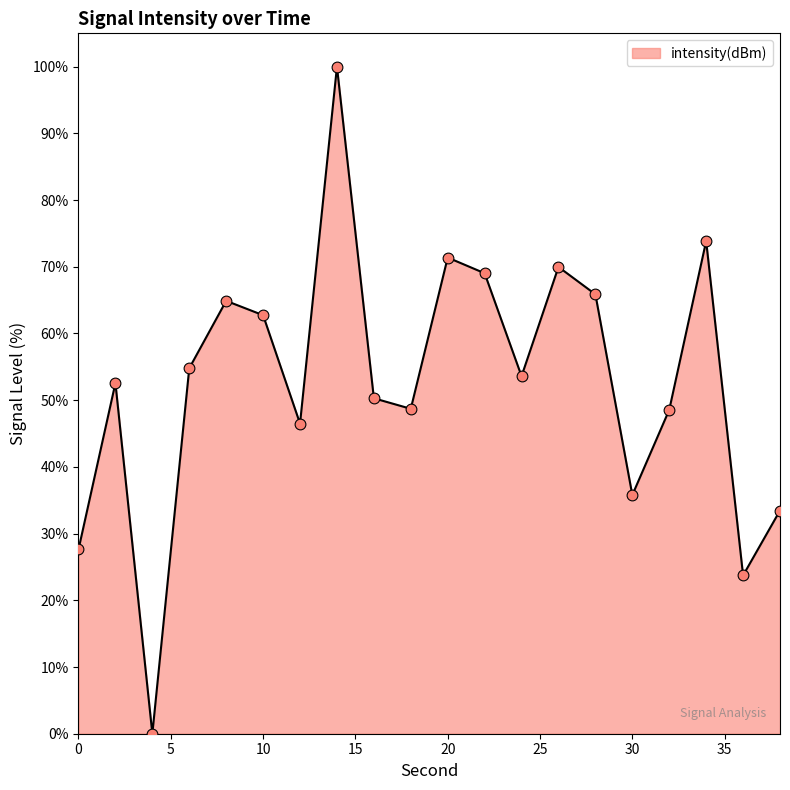

What is the difference between the maximum and minimum values?

100.0